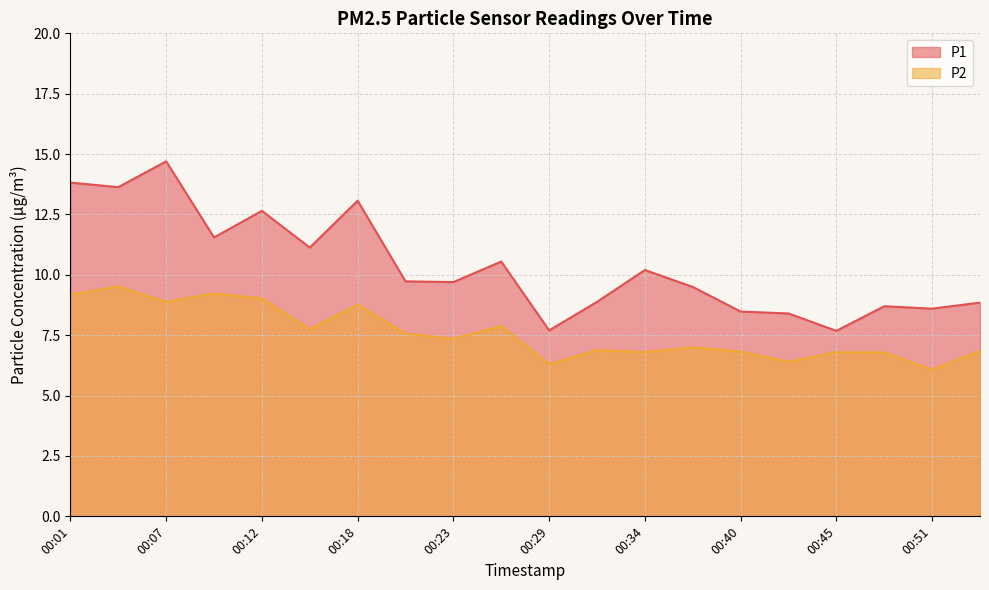

Which series has the widest spread of values?

P1